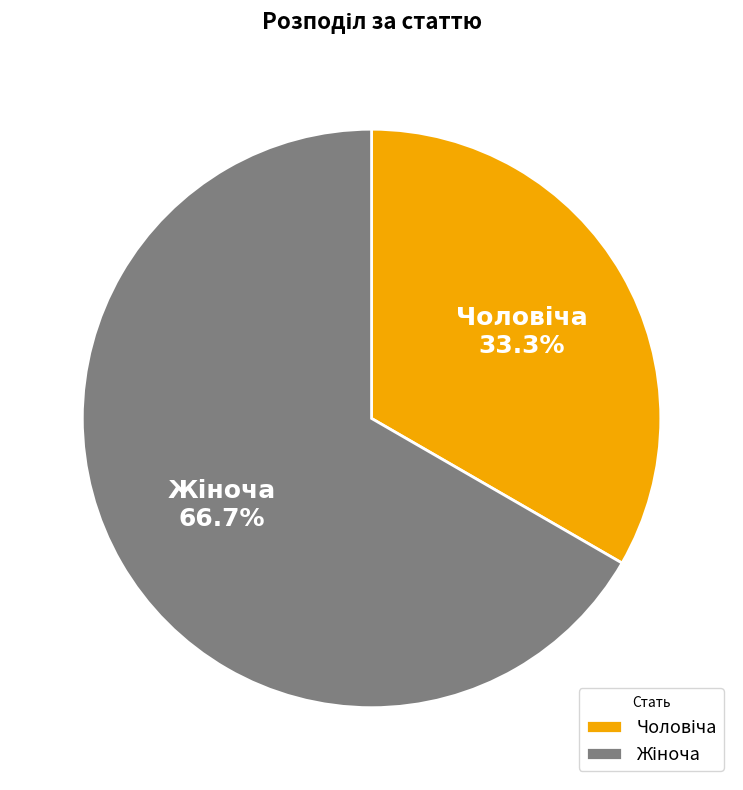

Is there a majority slice in this chart?

Yes